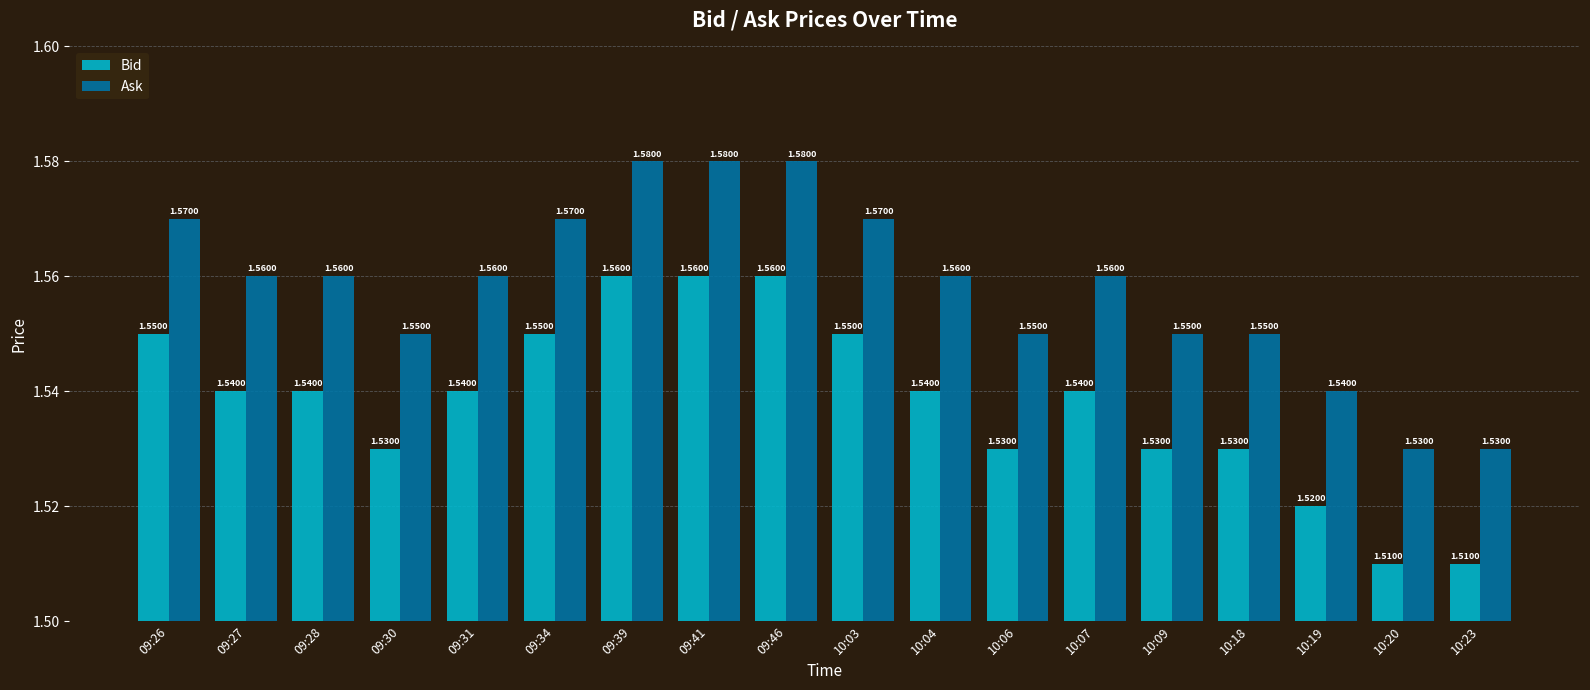

The value of Bid at 10:07 is 2.1. True or false?

False